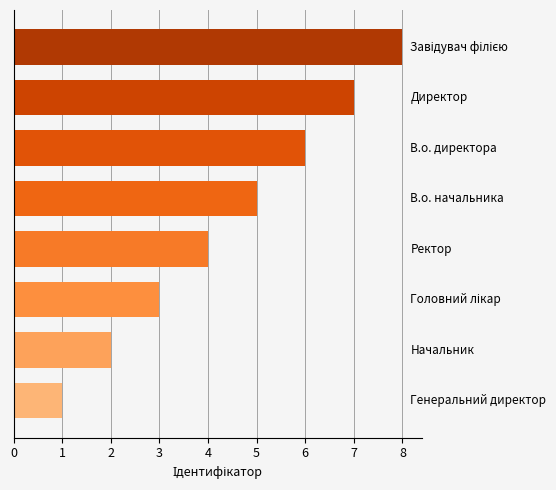

What is the difference between the maximum and second lowest values?

6